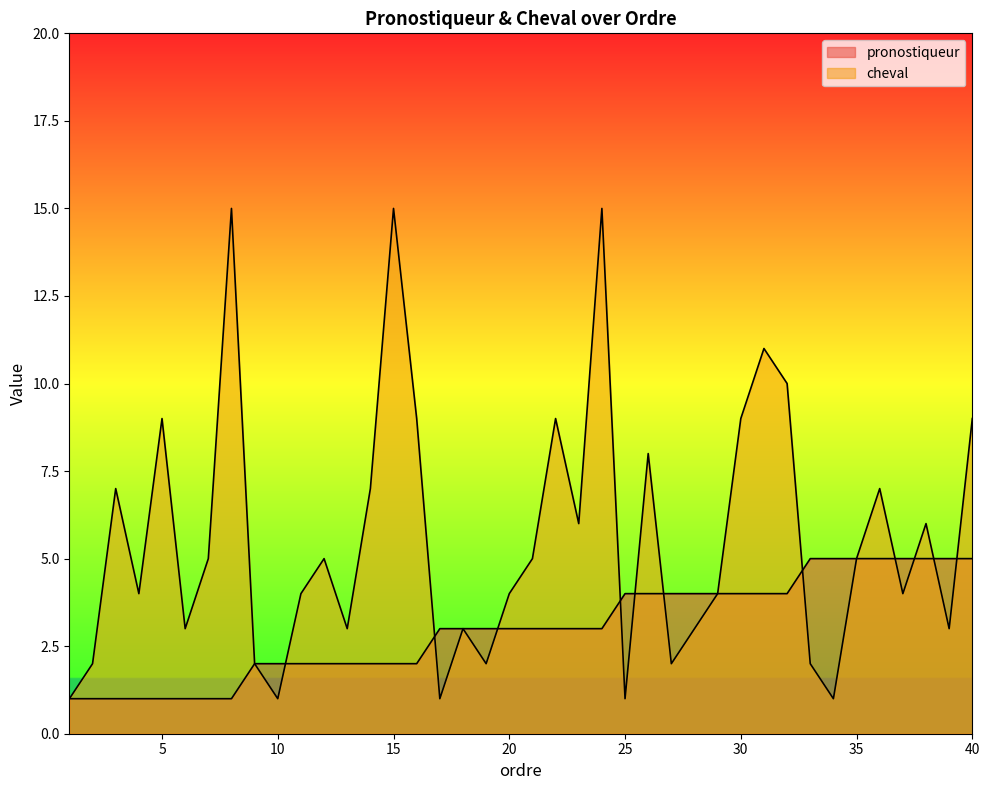

True or false: cheval and pronostiqueur cross at least once.

True